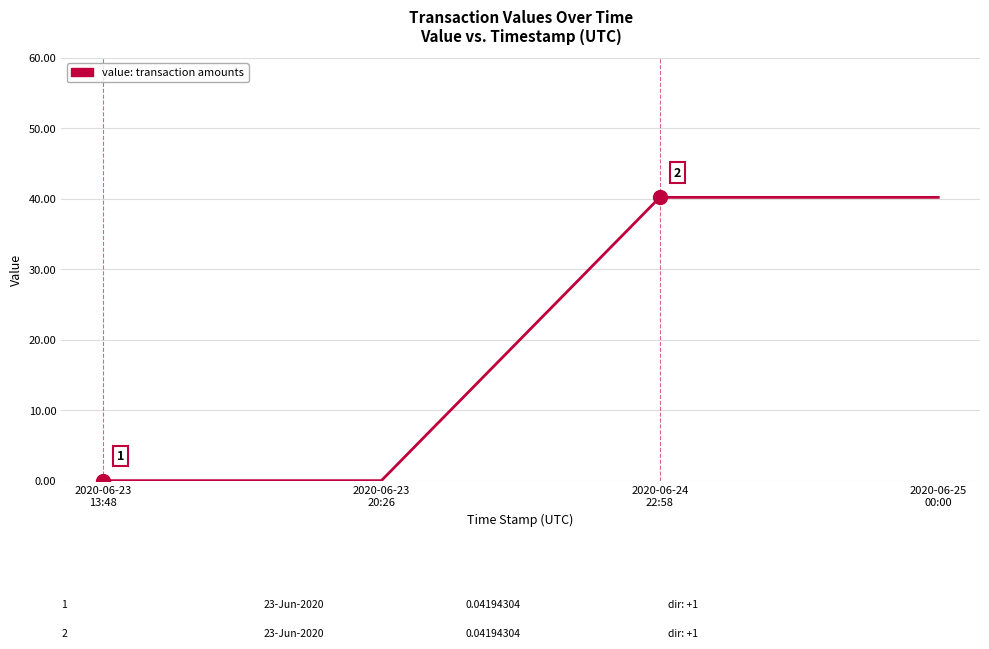

What is the difference between the values at 2020-06-25
00:00 and 2020-06-23
20:26?

40.2